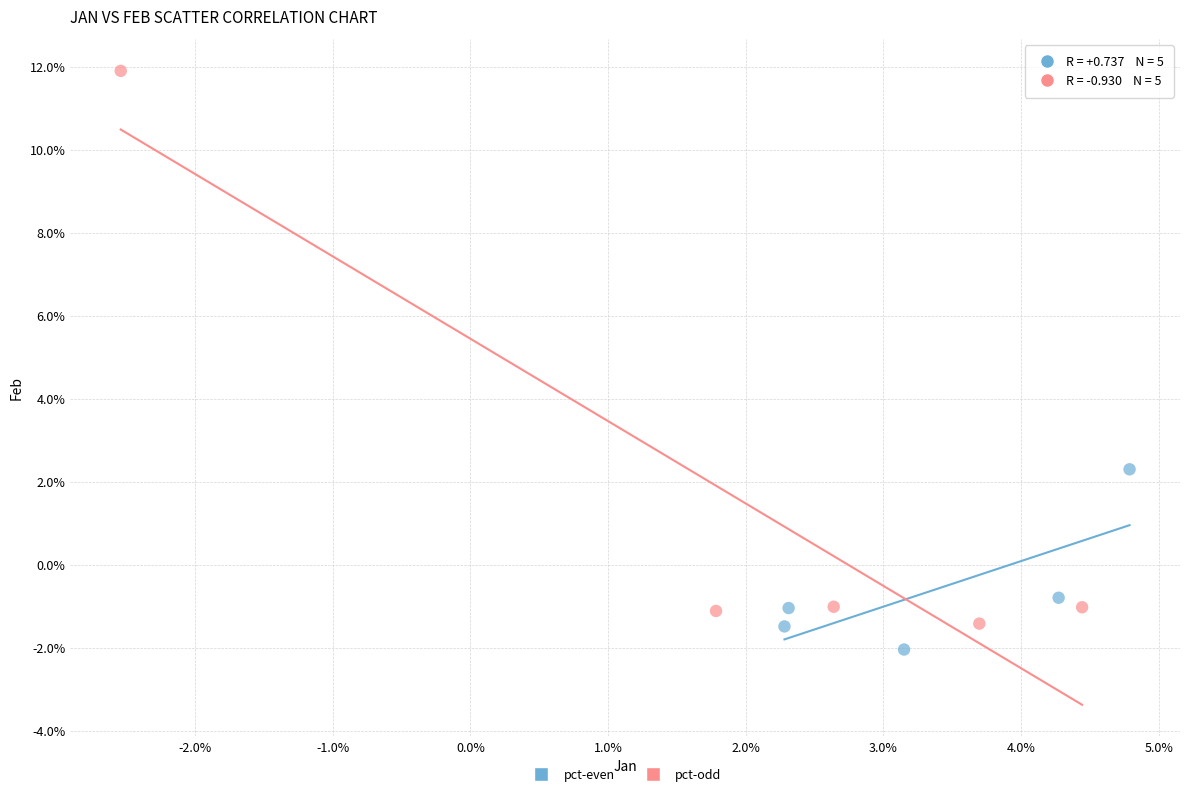

What are all the series names shown in the legend?

pct-even, pct-odd